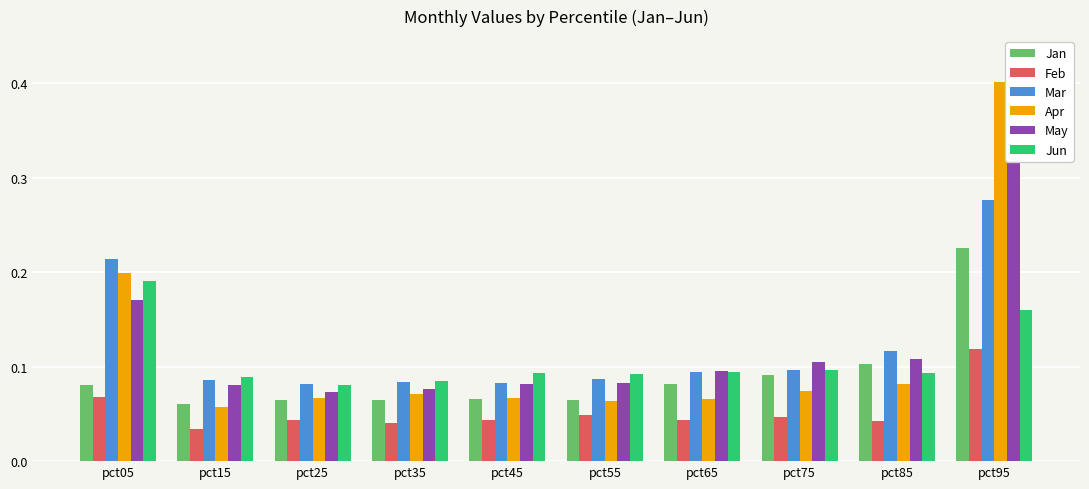

At pct85, list the series in order from smallest to largest.

Feb, Apr, Jun, Jan, May, Mar